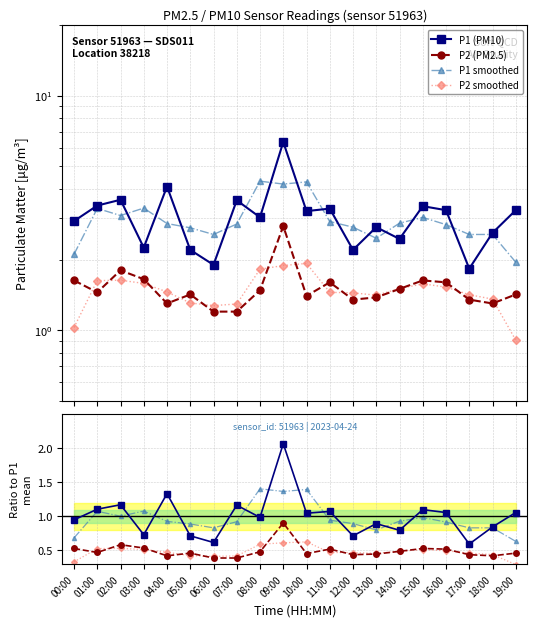

What is the label of the 7th point from the left?

06:00